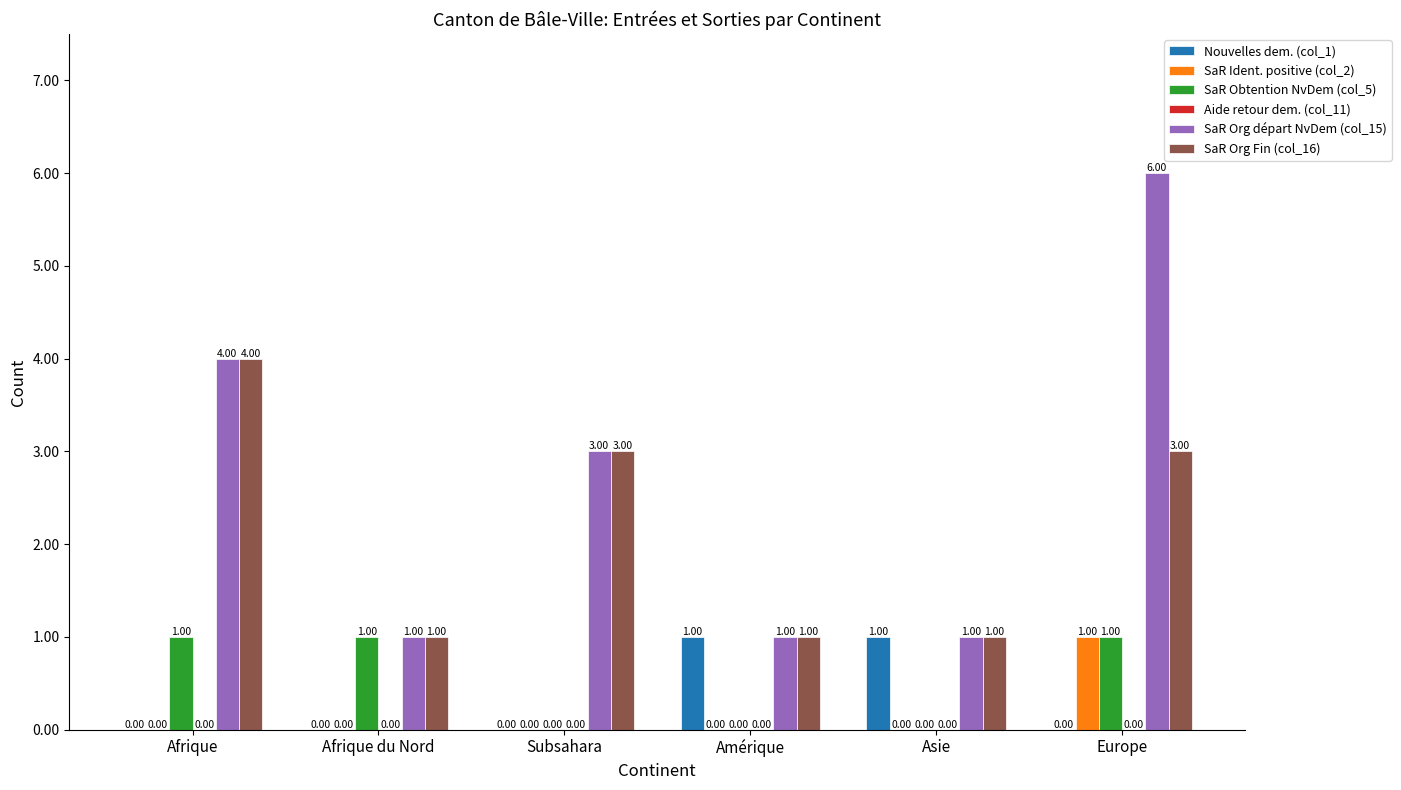

Where does the SaR Org départ NvDem (col_15) series first go above 3?

Afrique